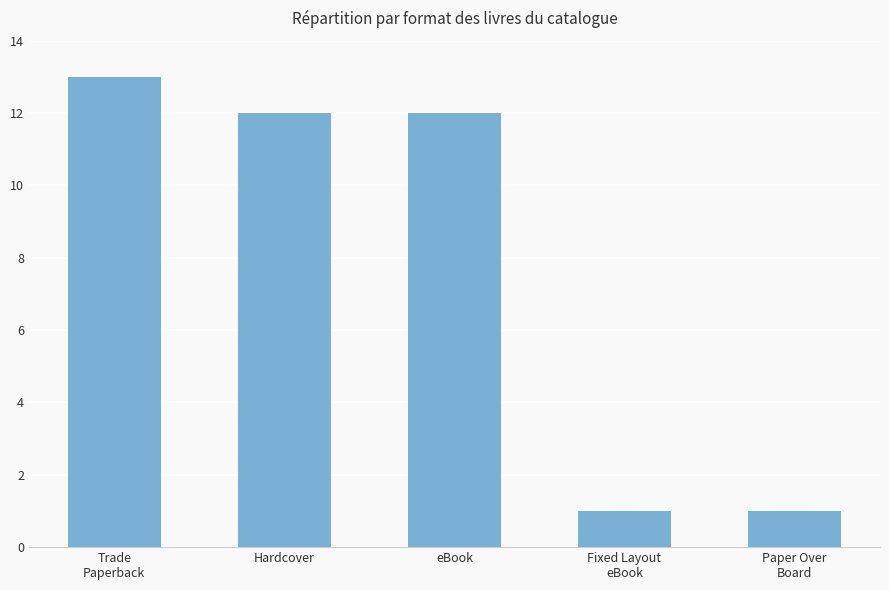

What is the maximum value shown in the chart?

13